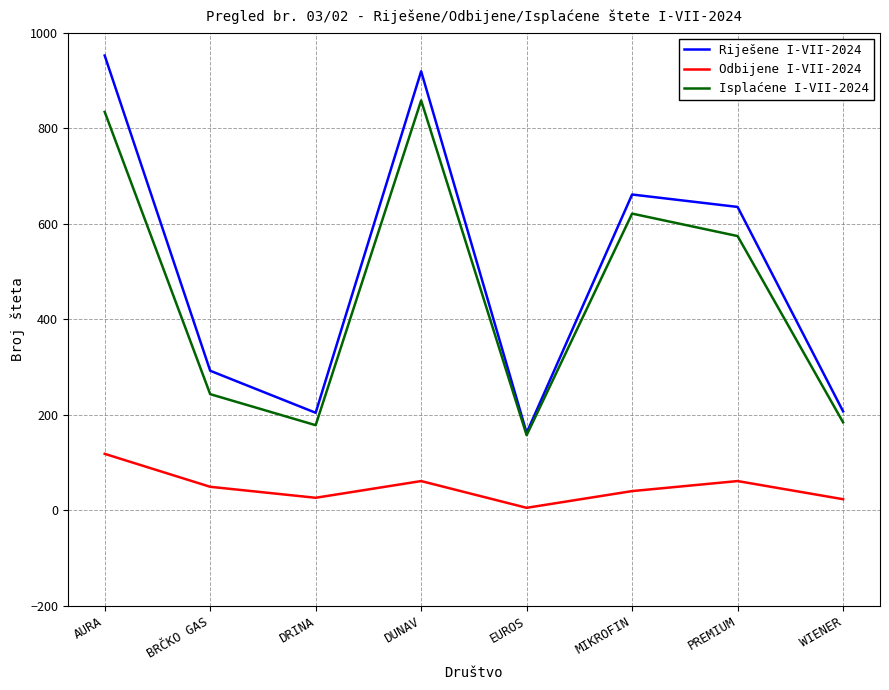

True or false: Isplaćene I-VII-2024 and Odbijene I-VII-2024 intersect in this chart.

False